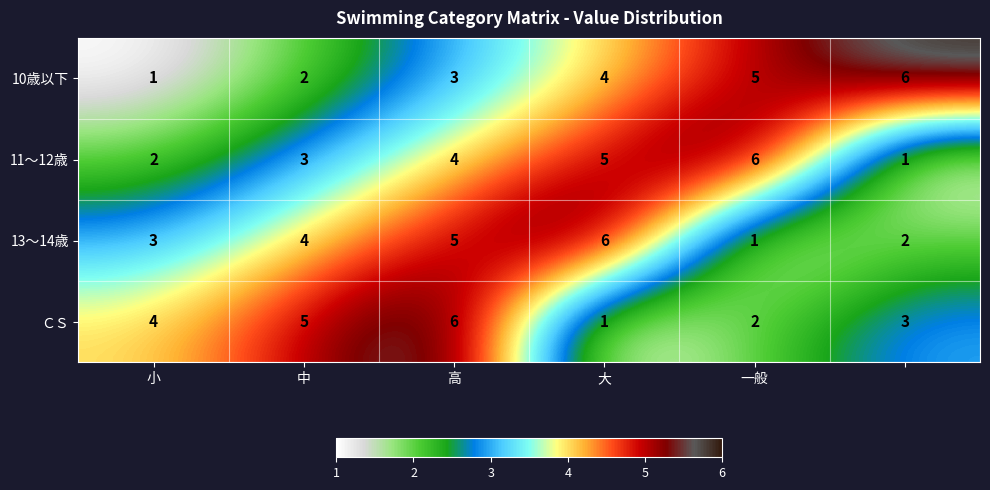

Count the ＣＳ values in the range 2 to 5.

4